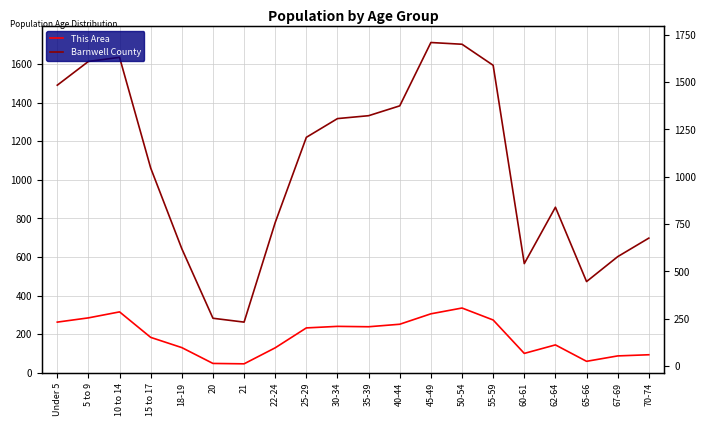

Is the value of This Area at 21 greater than the value of Barnwell County at 25-29?

No